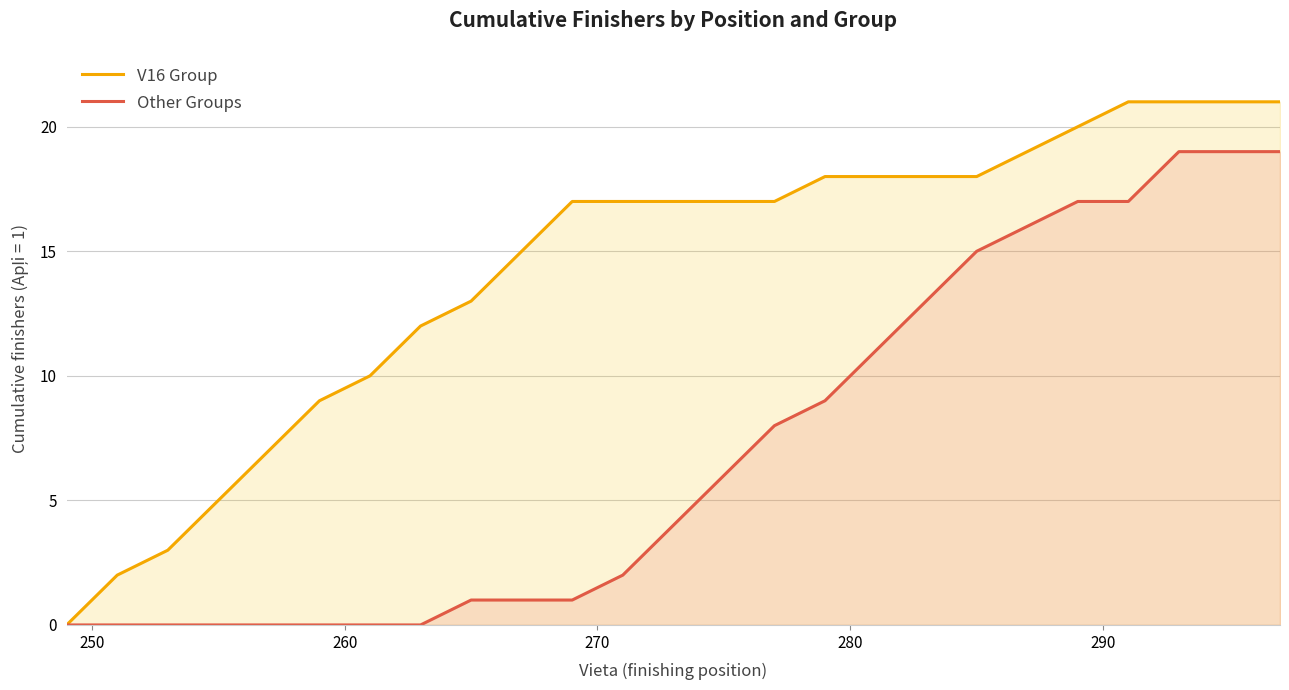

Count the number of categories in the chart.

25